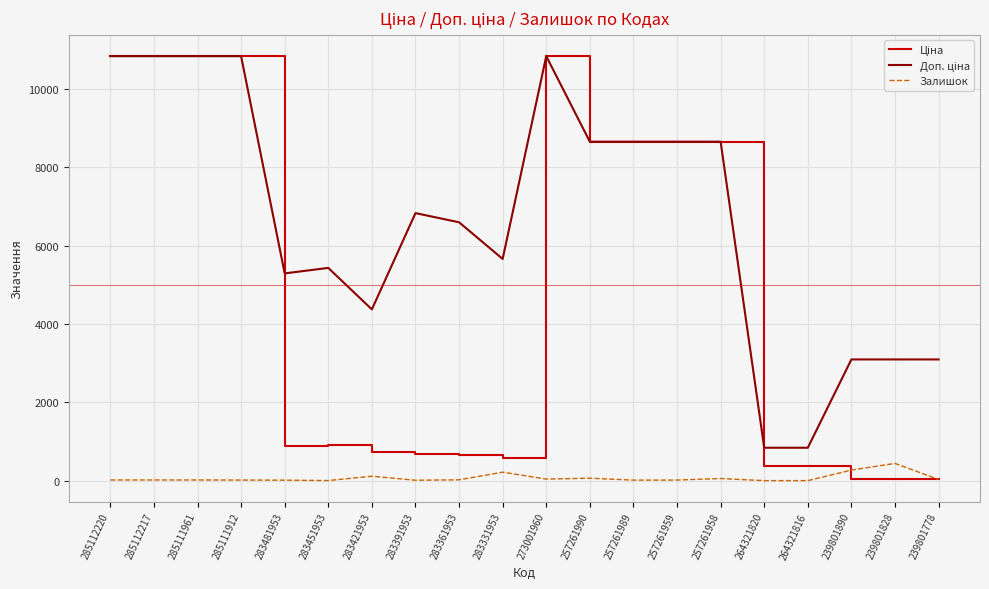

What is the greatest value displayed?

10840.1